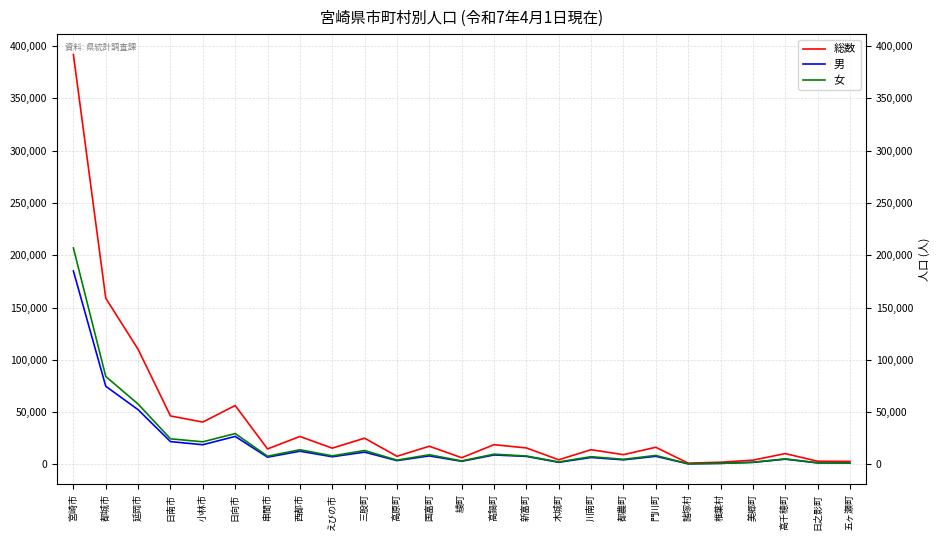

Rank the series by their maximum value, from highest to lowest.

総数, 女, 男